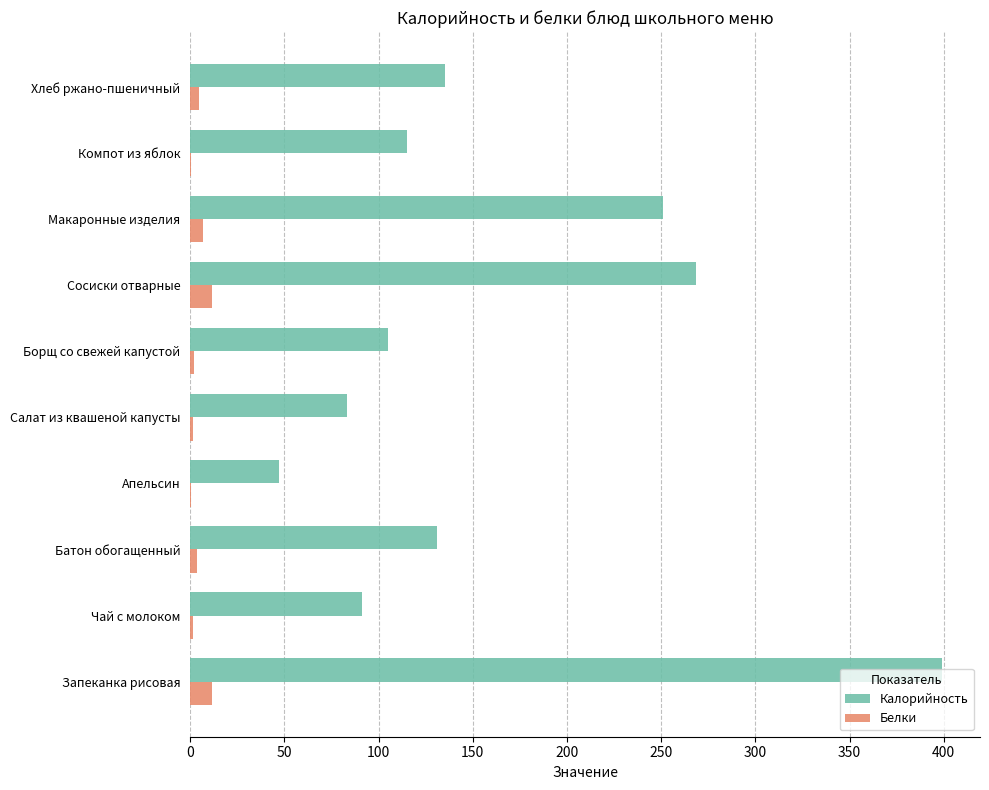

What are all the series names shown in the legend?

Калорийность, Белки